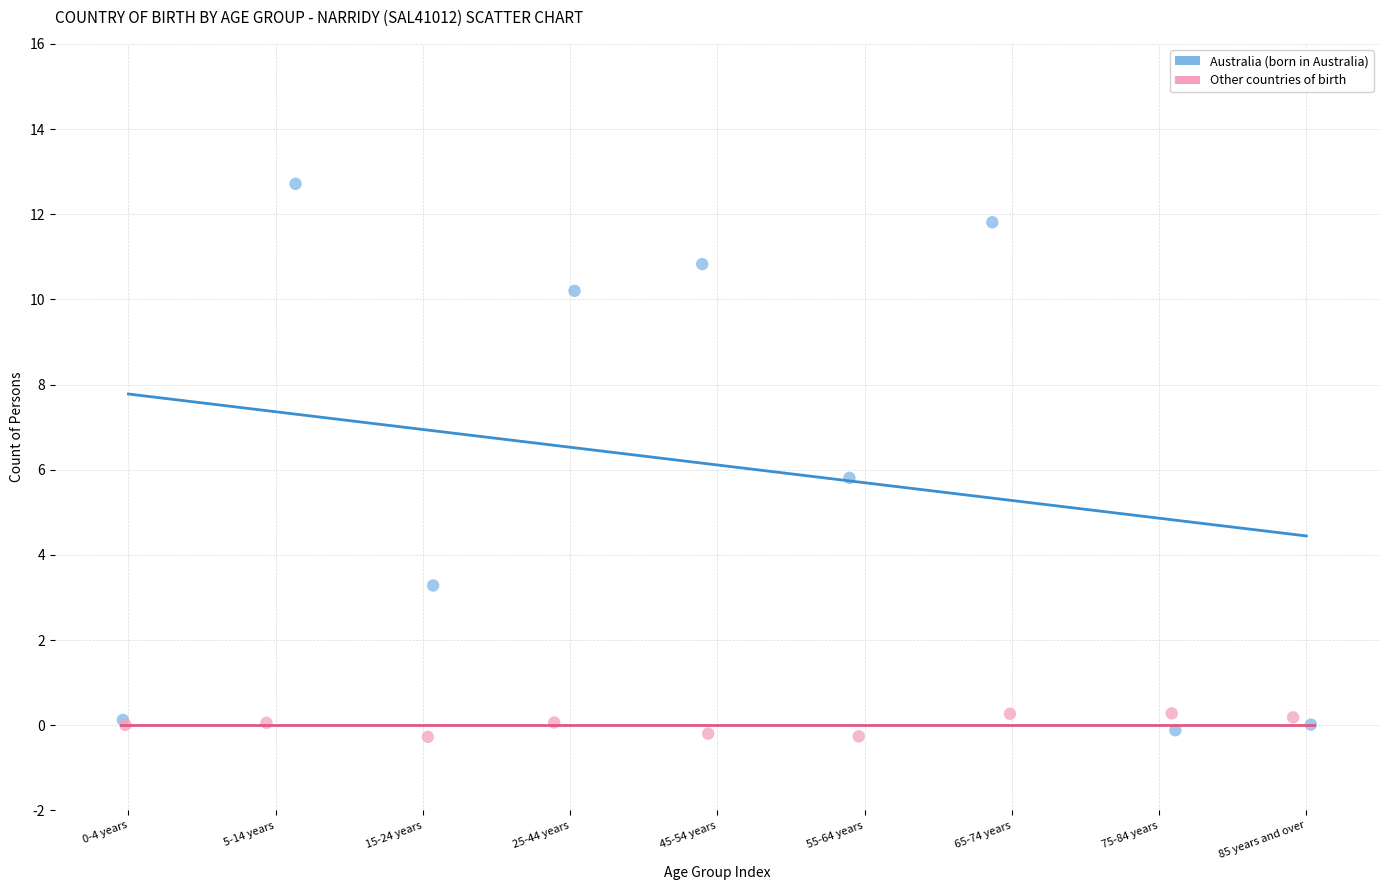

Which series contains the highest Y value?

Australia (born in Australia)